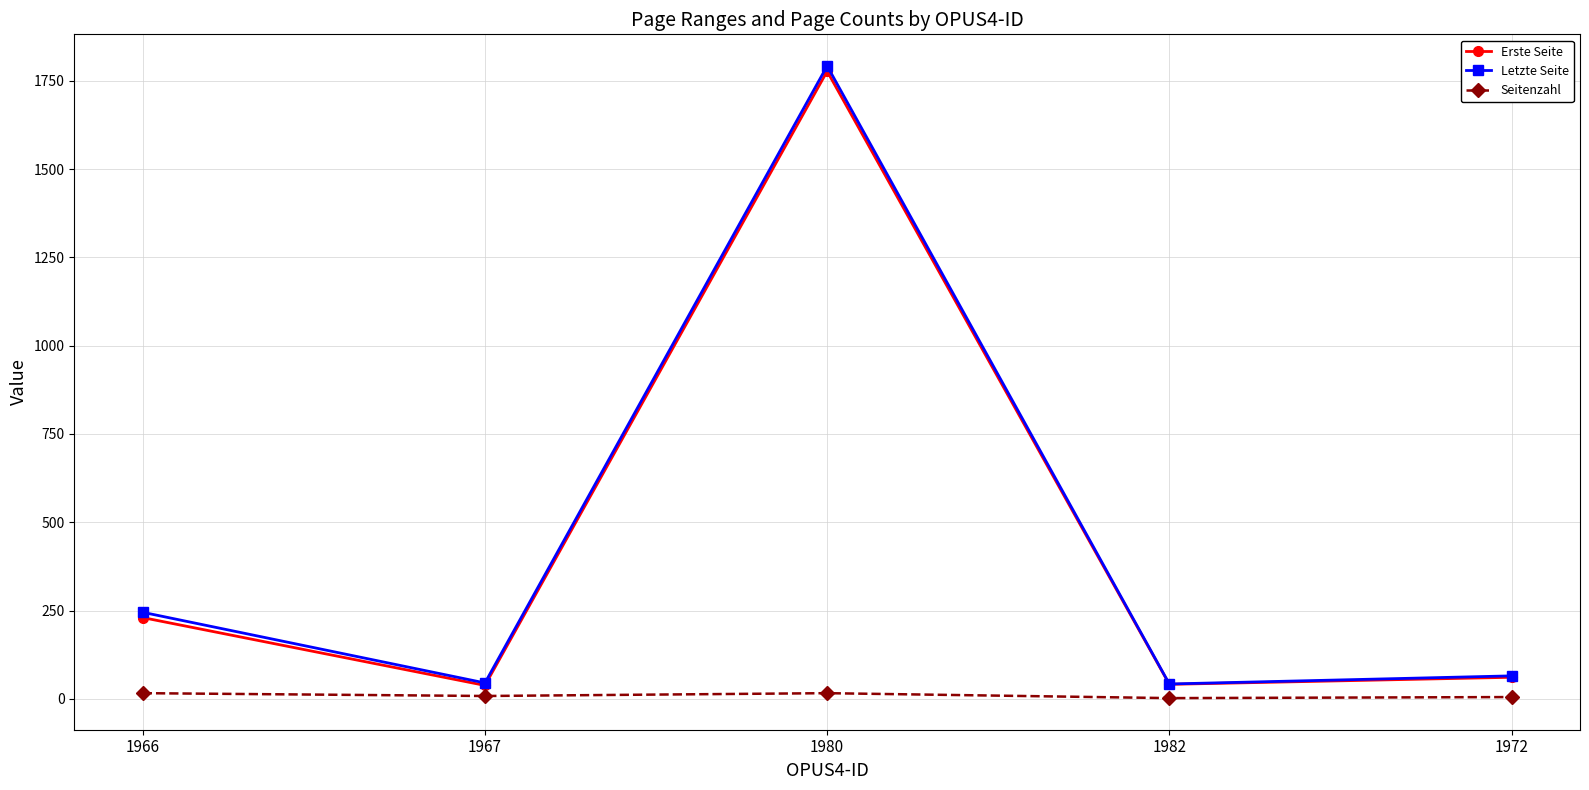

What is the average value of the Erste Seite series?

429